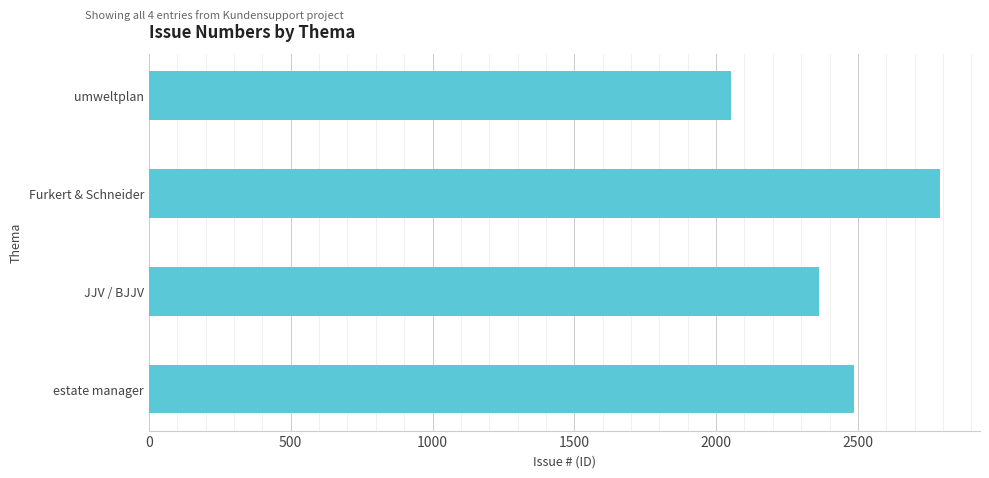

Is it true that the value at JJV / BJJV is 3164?

False